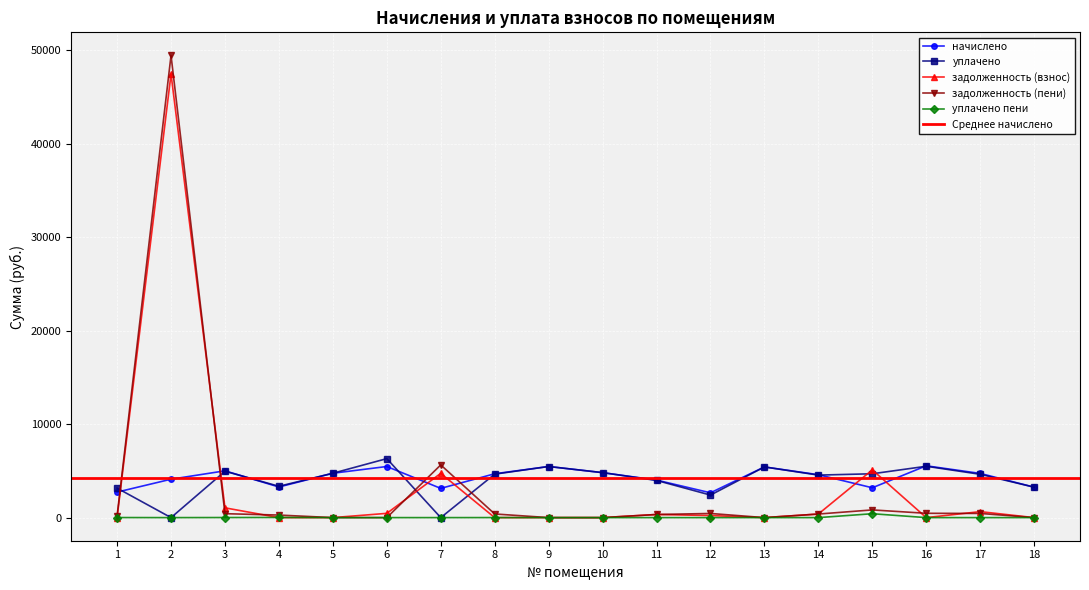

Between 9 and 15, which series saw the biggest shift?

задолженность (взнос)